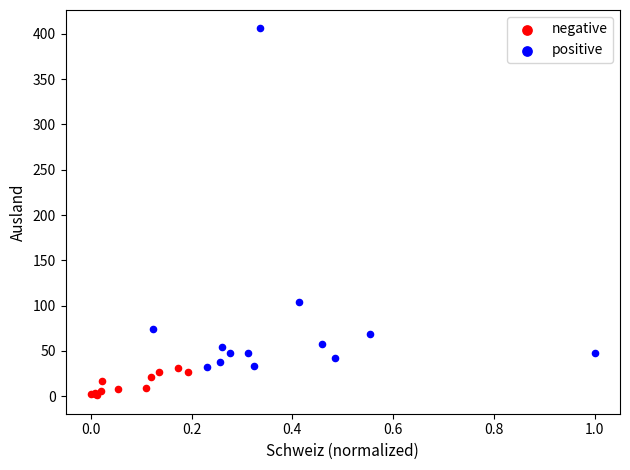

Which series has the widest spread of Y values?

positive